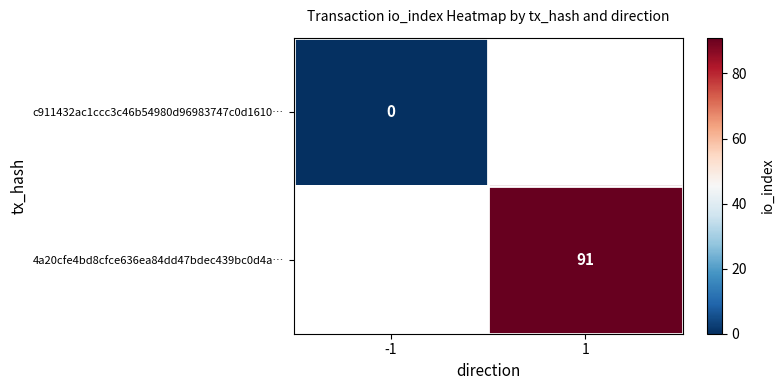

The 4a20cfe4bd8cfce636ea84dd47bdec439bc0d4a… series shows 37 at 1. True or false?

False